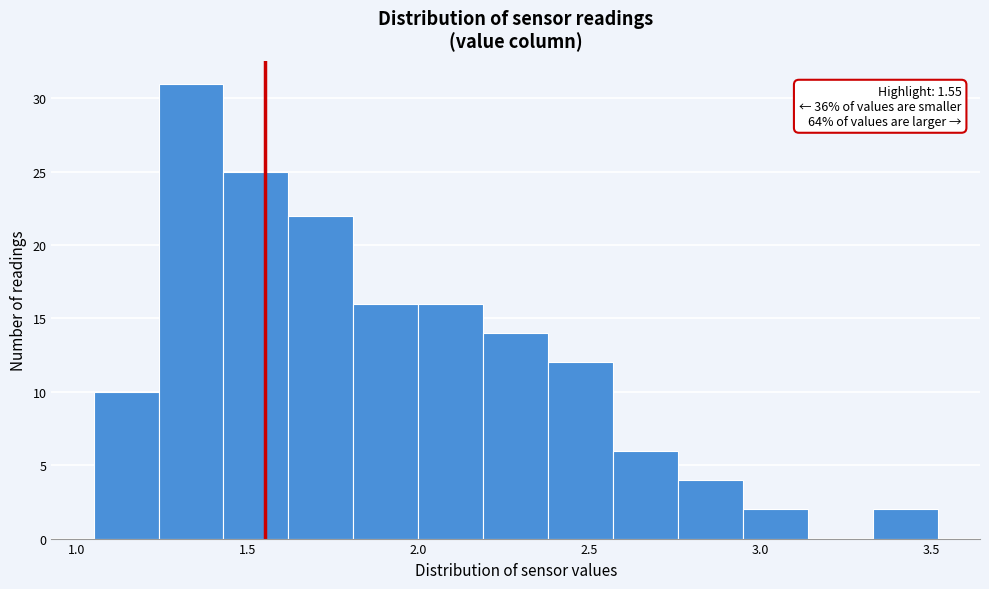

Around what value on the x-axis is the tallest bar? Give the approximate position of its centre, as read against the axis.

1.35